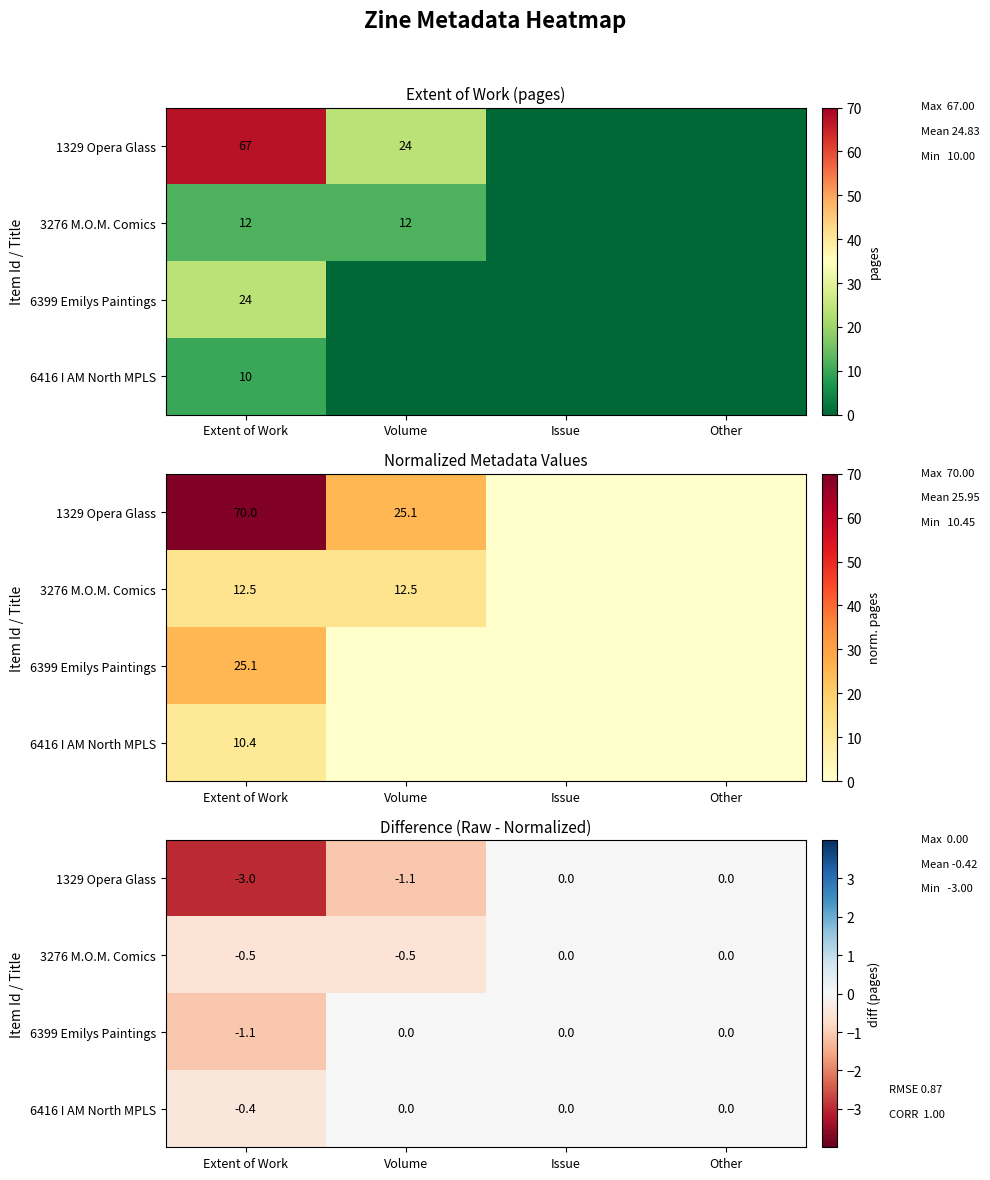

True or false: 6416 I AM North MPLS has a value of 0.1 at Other.

False